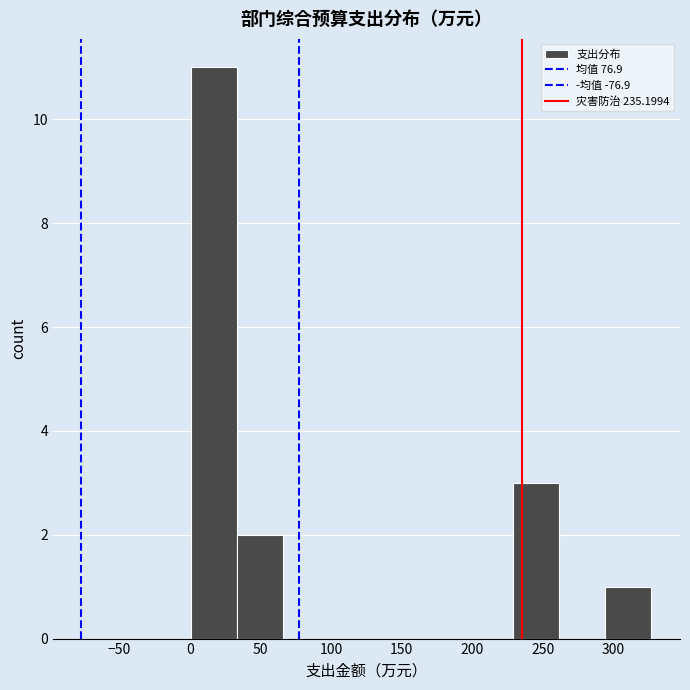

Reading left to right, transcribe this chart: for each bar, give the range it covers on the x-axis and its height. Neither the bar edges nor the heights are printed on the chart, so give them approximately, as read against the axes.

0 to 35: 11
35 to 65: 2
65 to 100: 0
100 to 130: 0
130 to 165: 0
165 to 195: 0
195 to 230: 0
230 to 260: 3
260 to 295: 0
295 to 325: 1